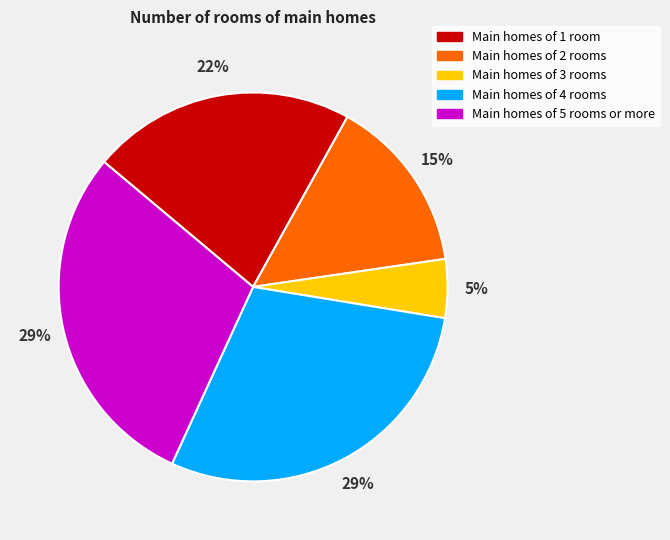

Which category has the smallest portion of the pie?

Main homes of 3 rooms